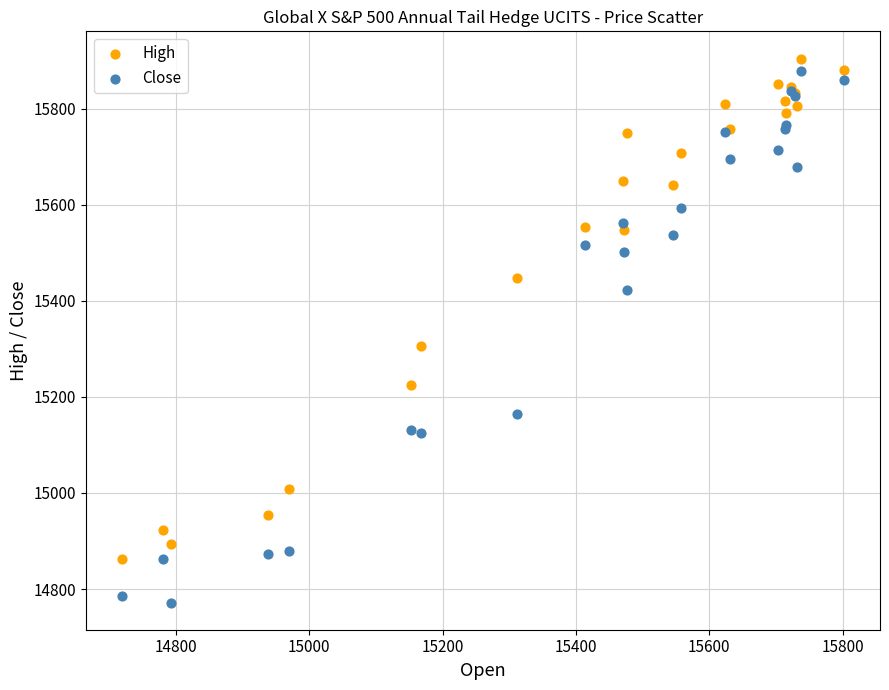

Which series has the widest spread of Y values?

Close